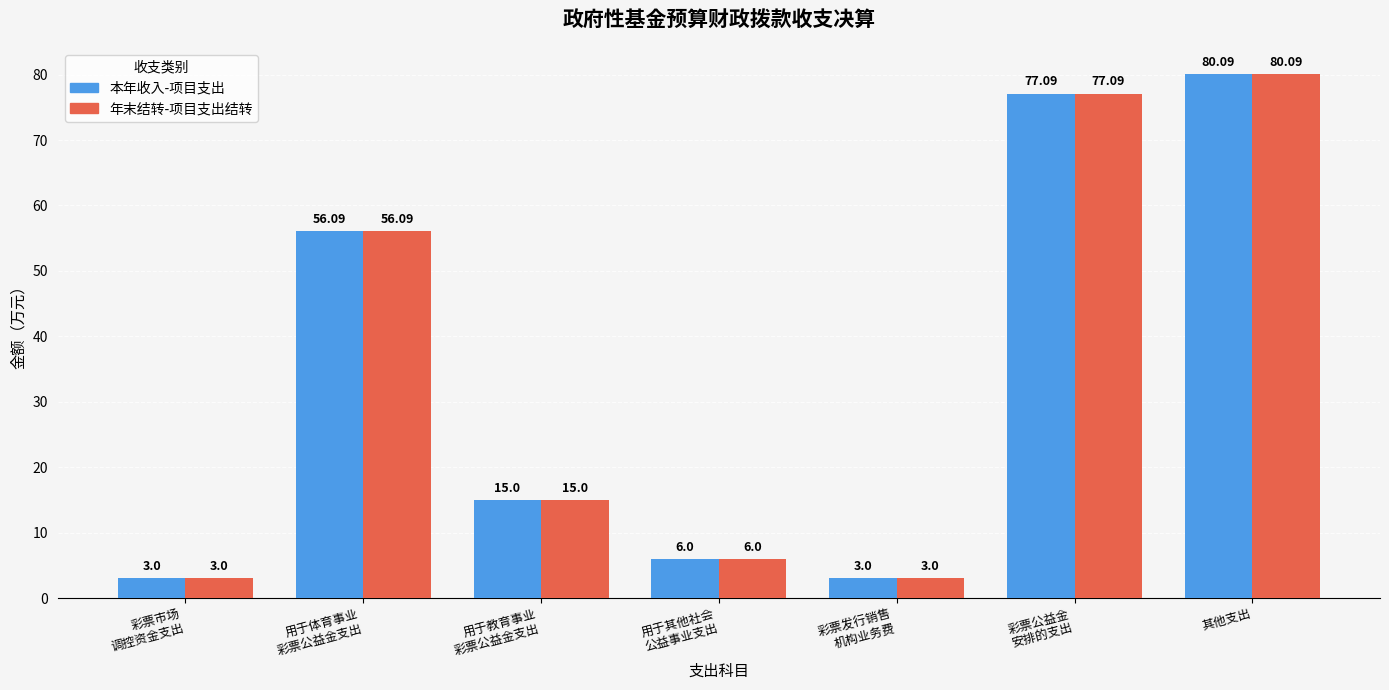

Reading right to left, extract all data points from this chart.

本年收入-项目支出: 80.1	77.1	3.0	6.0	15.0	56.1	3.0
年末结转-项目支出结转: 80.1	77.1	3.0	6.0	15.0	56.1	3.0